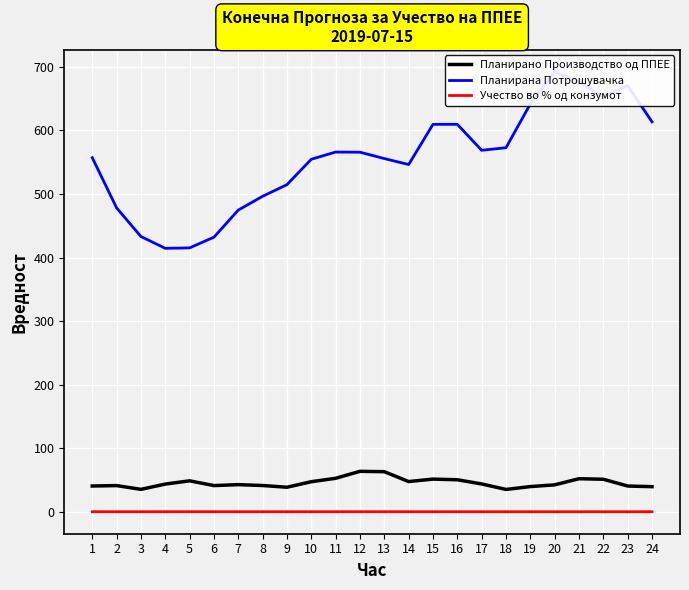

Between 23 and 4, which is larger?

4